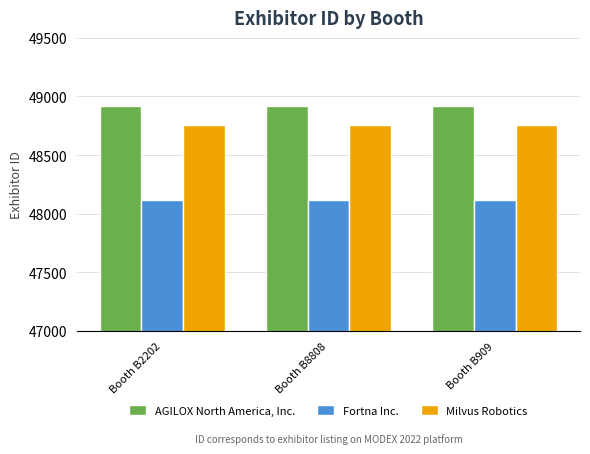

How many data points does each series have?

3